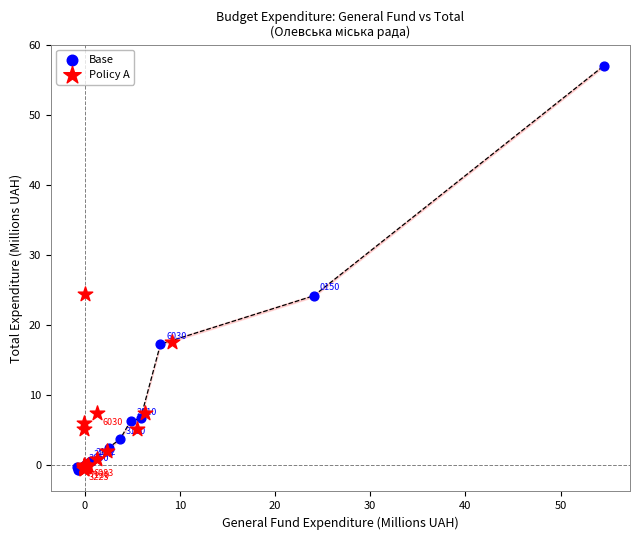

What are all the series names shown in the legend?

Base, Policy A